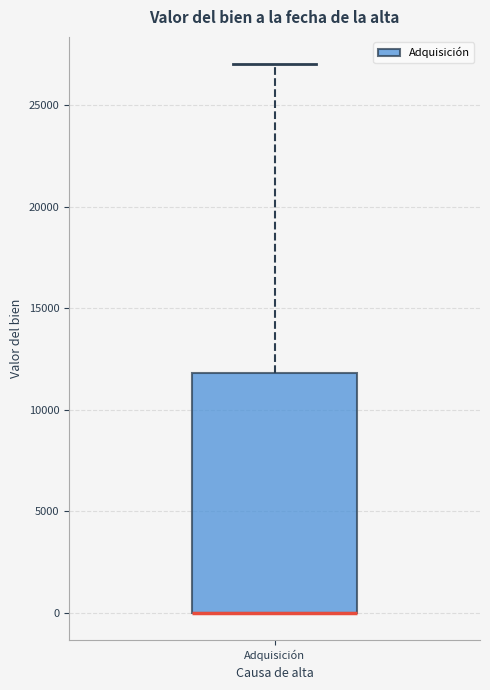

Where is the lower edge of the box for Adquisición on the y-axis? The values are not printed on the chart, so give them approximately, as read against the axis.

0